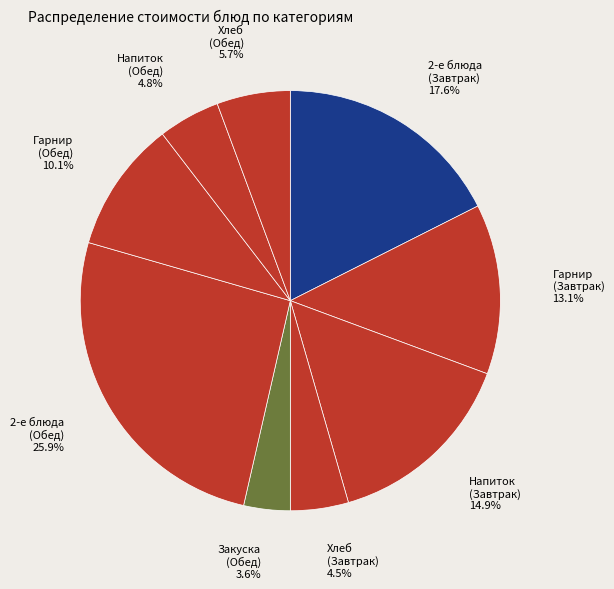

How many segments does this pie chart have?

9